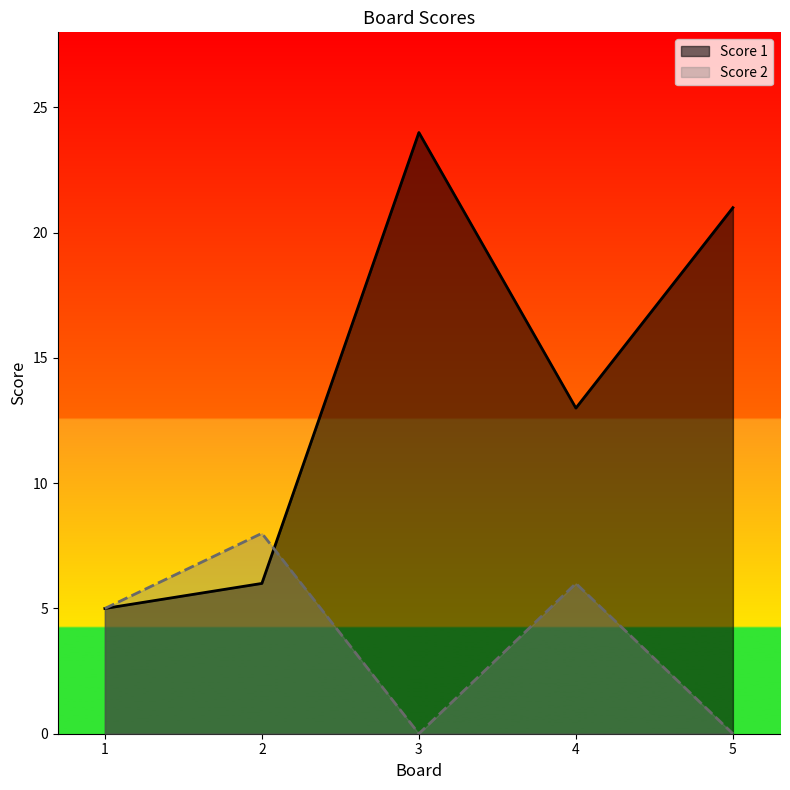

The Score 1 series shows 9 at 3. True or false?

False